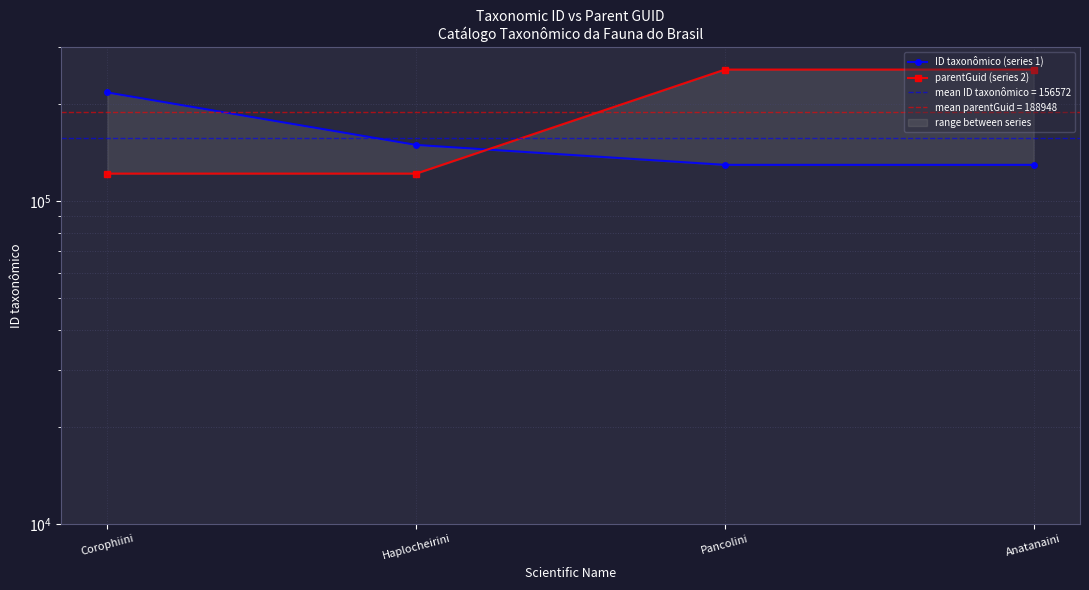

What is the maximum value for ID taxonômico (series 1)?

217396